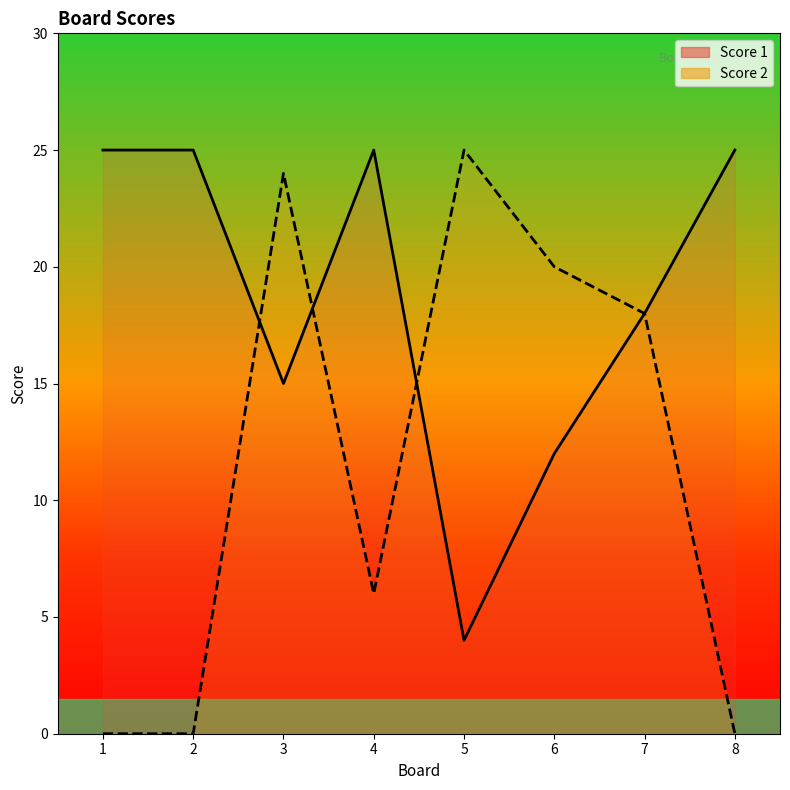

What is the difference between the maximum and minimum values in the Score 1 series?

21